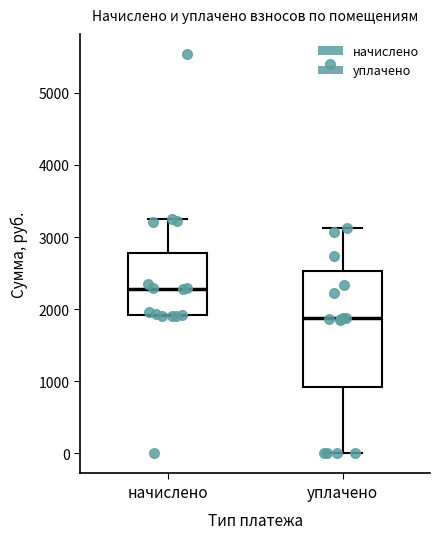

Where is the upper edge of the box for начислено on the y-axis? The values are not printed on the chart, so give them approximately, as read against the axis.

2800